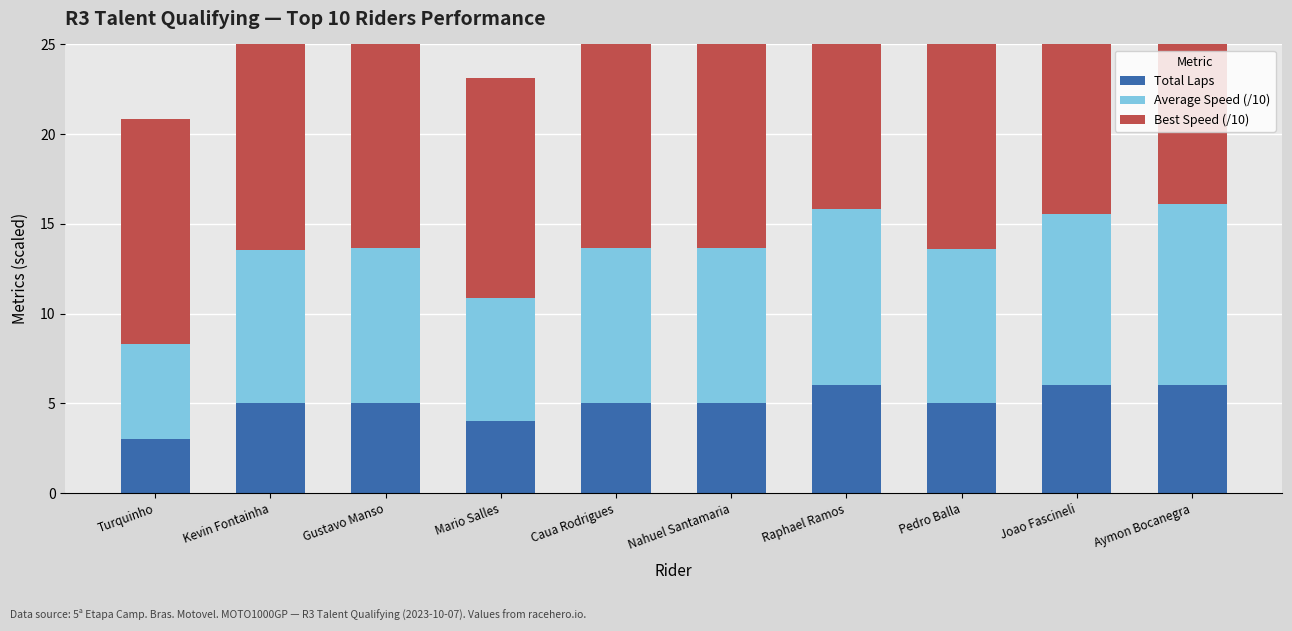

Between Turquinho and Aymon Bocanegra, which series saw the biggest shift?

Average Speed (/10)